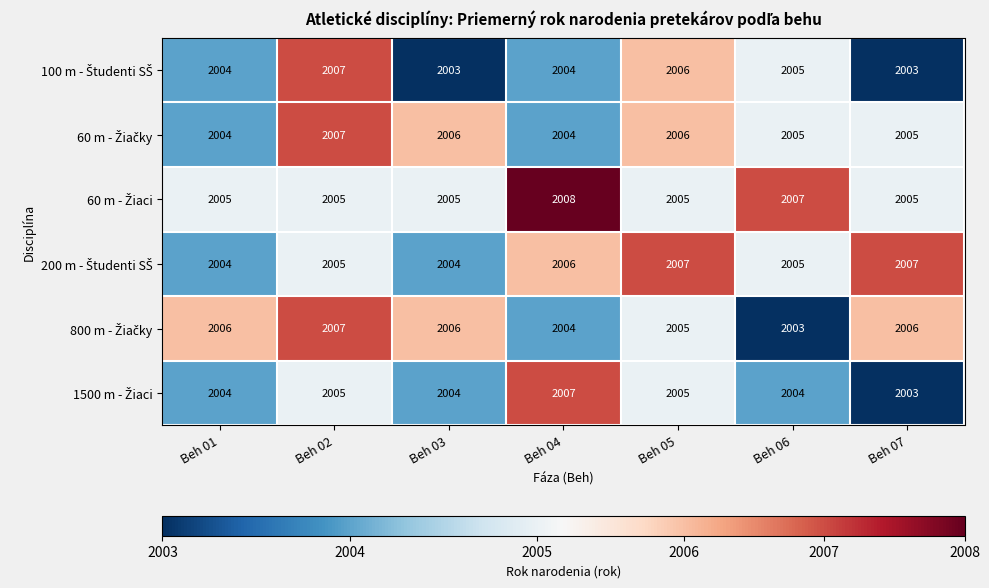

At which category is the sum across all series the highest?

Beh 02